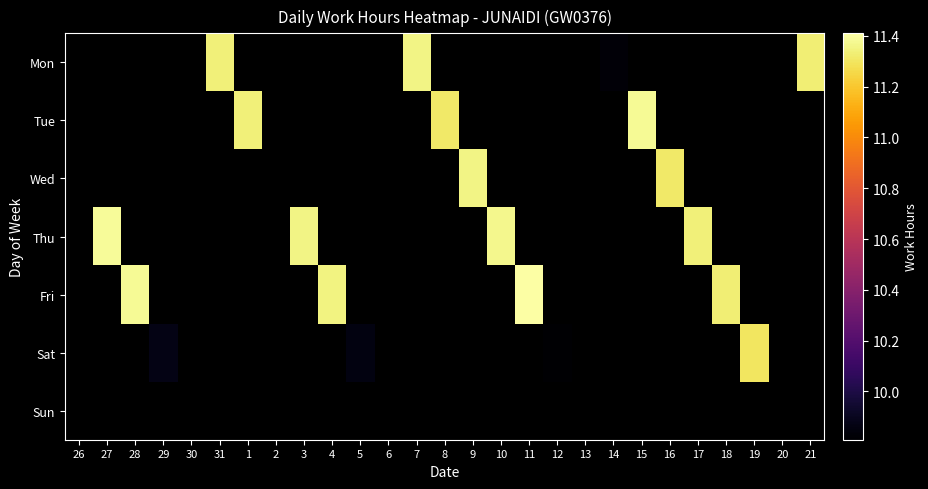

Is the value of Sat at 19 greater than the value of Wed at 4?

No